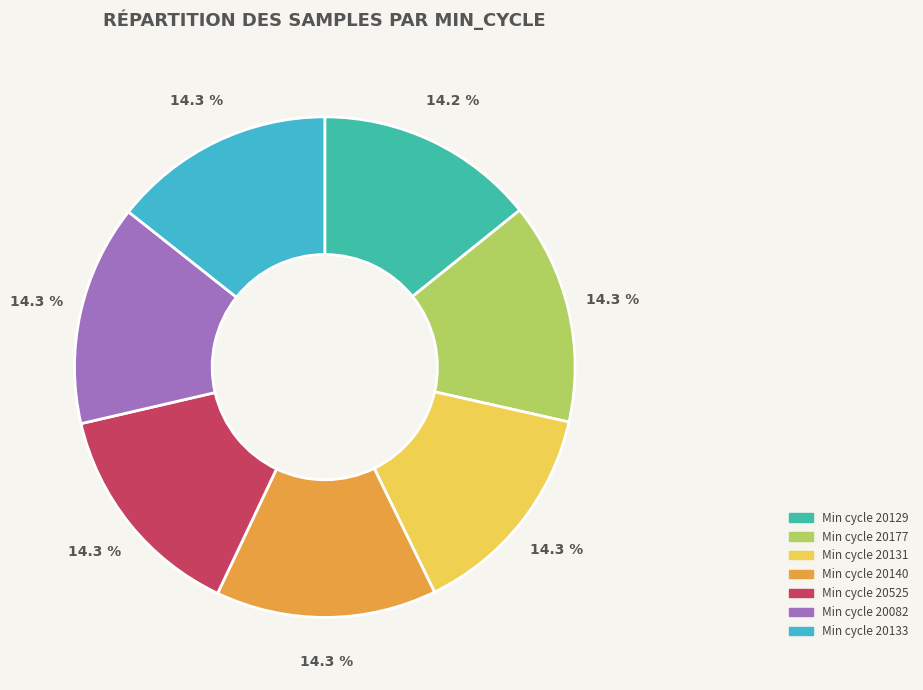

How many slices are in this pie chart?

7